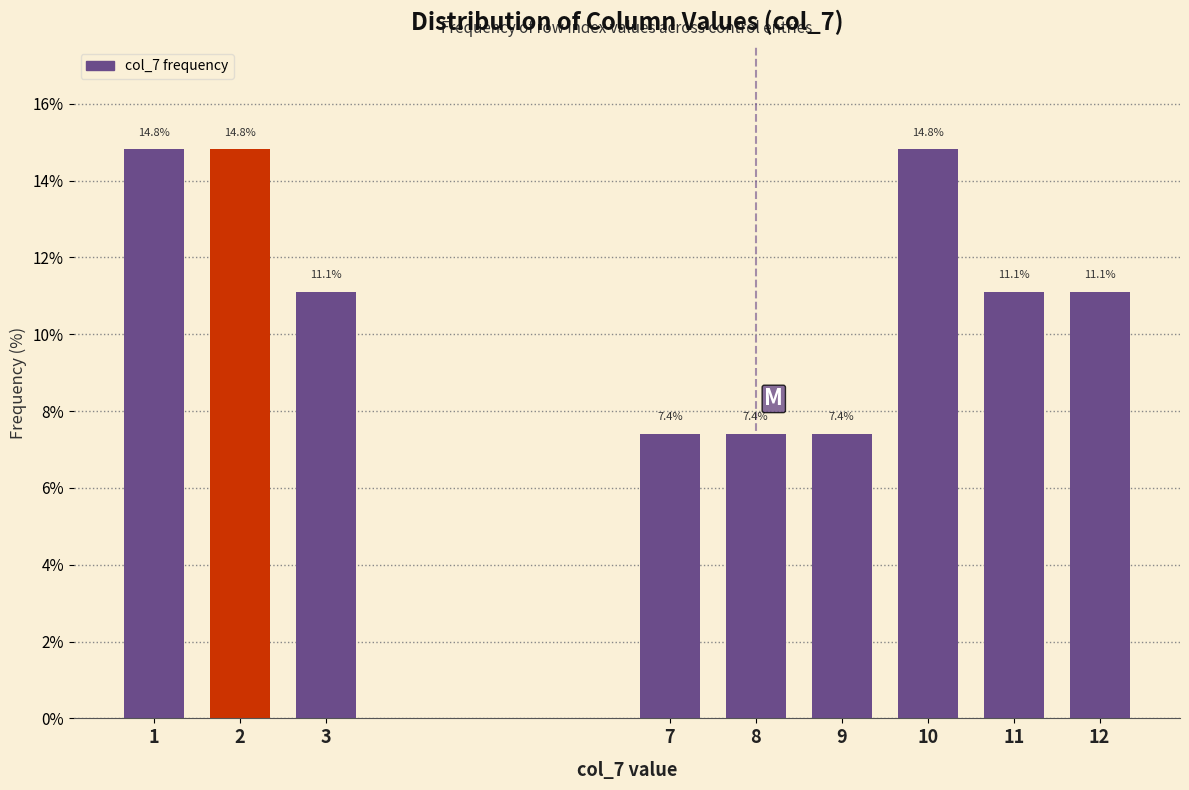

Reading right to left, what are all the values shown in this chart?

11.1	11.1	14.8	7.4	7.4	7.4	11.1	14.8	14.8